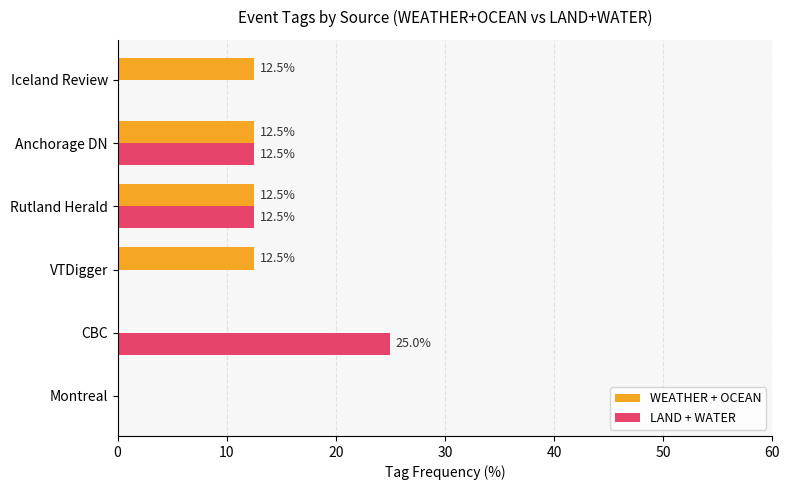

The value of LAND + WATER at Iceland Review is -12.6. True or false?

False